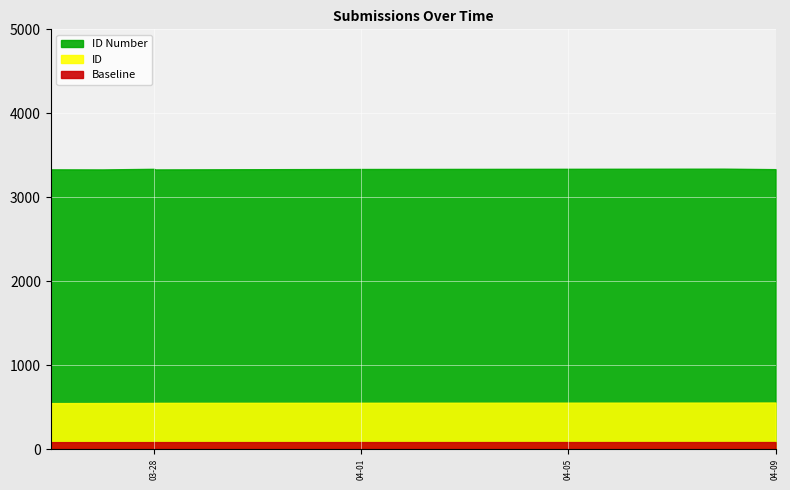

True or false: ID and ID Number intersect in this chart.

False